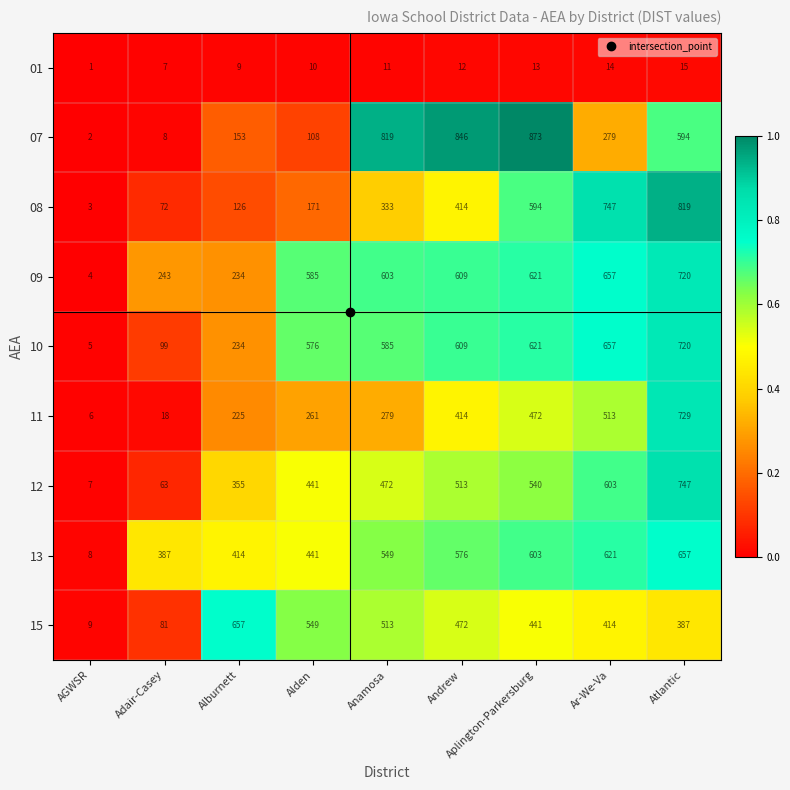

What is the sum of the 13 values at Atlantic and Andrew?

1233